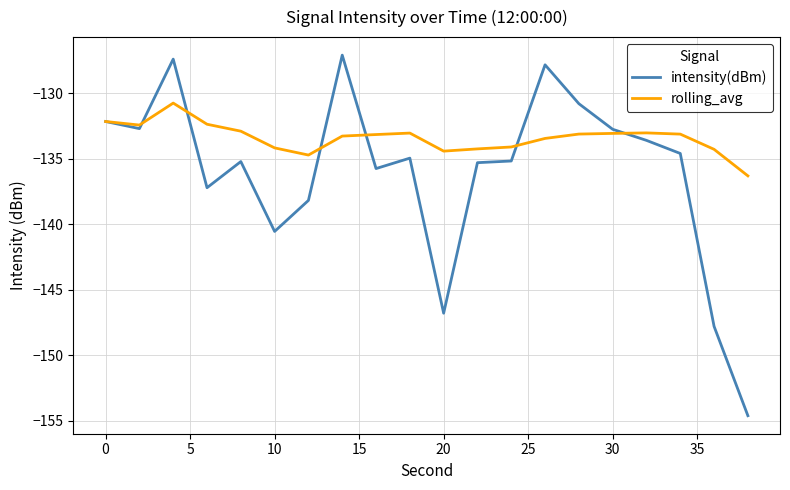

Rank the series by their maximum value, from lowest to highest.

rolling_avg, intensity(dBm)